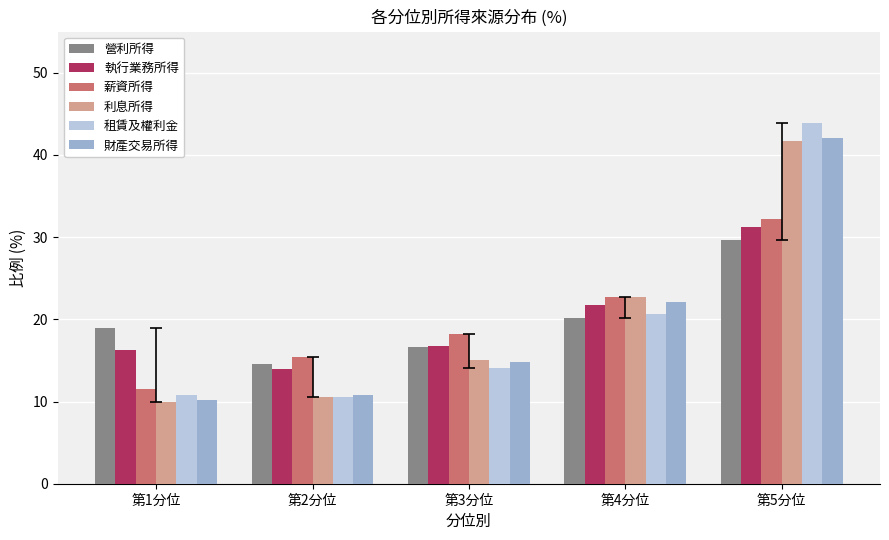

Is it true that 租賃及權利金 equals 24.6 at 第5分位?

False